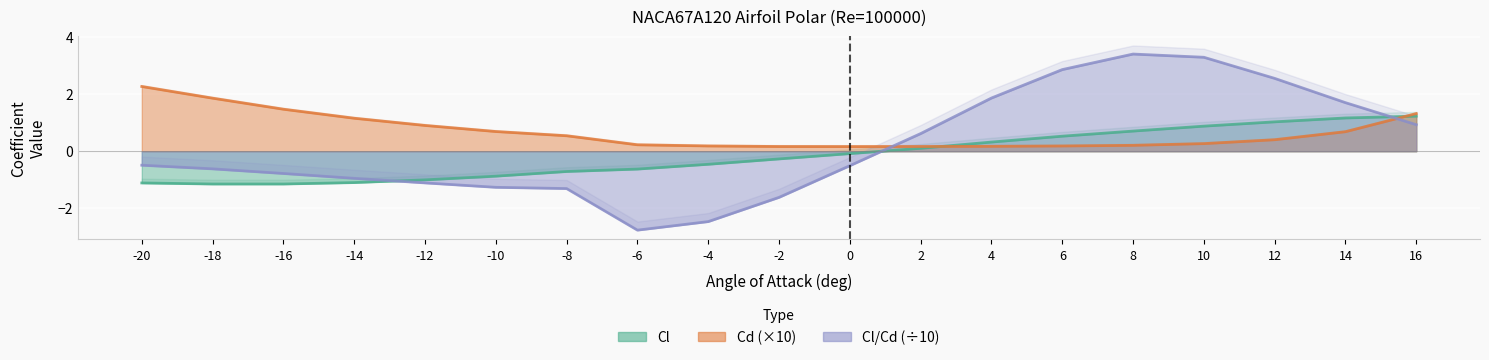

Between -12 and 16, which is larger?

16